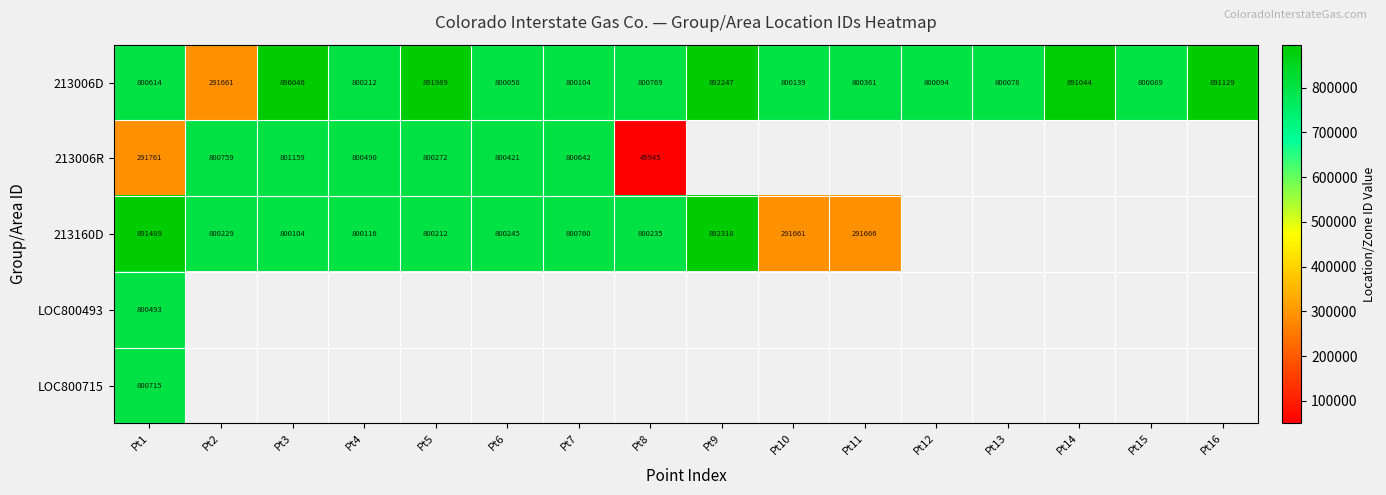

Rank the categories by 213006D value from highest to lowest.

Pt3, Pt9, Pt5, Pt16, Pt14, Pt8, Pt1, Pt11, Pt4, Pt10, Pt7, Pt12, Pt15, Pt13, Pt6, Pt2